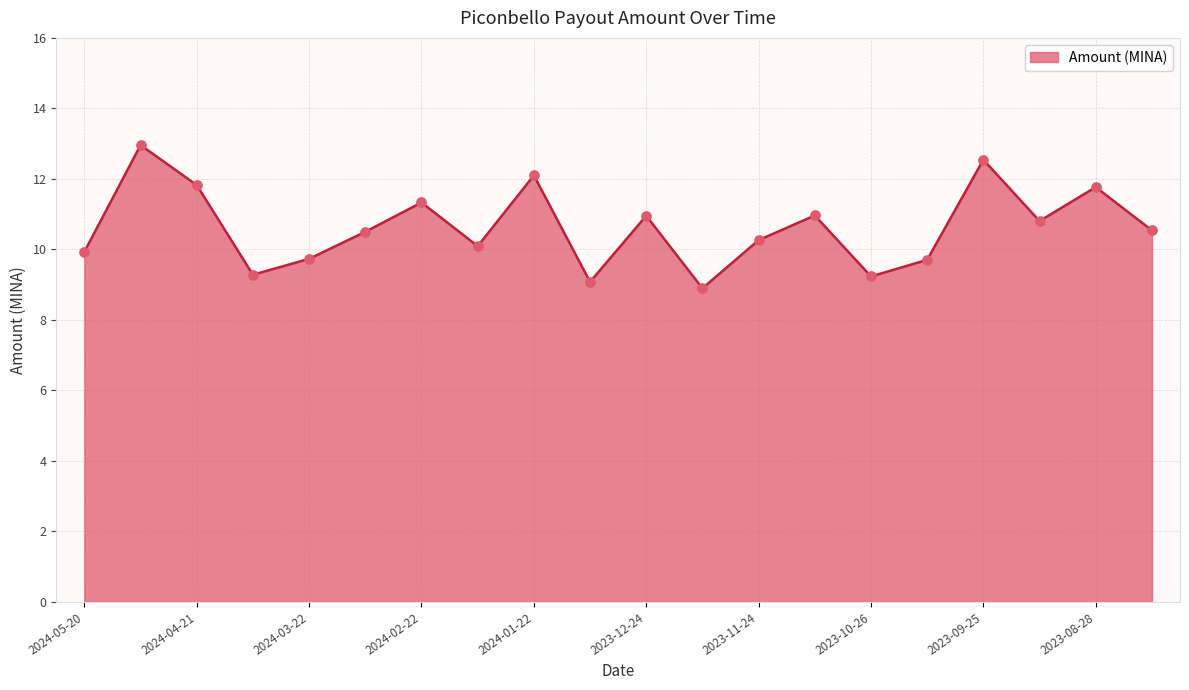

What is the minimum value shown in the chart?

8.9